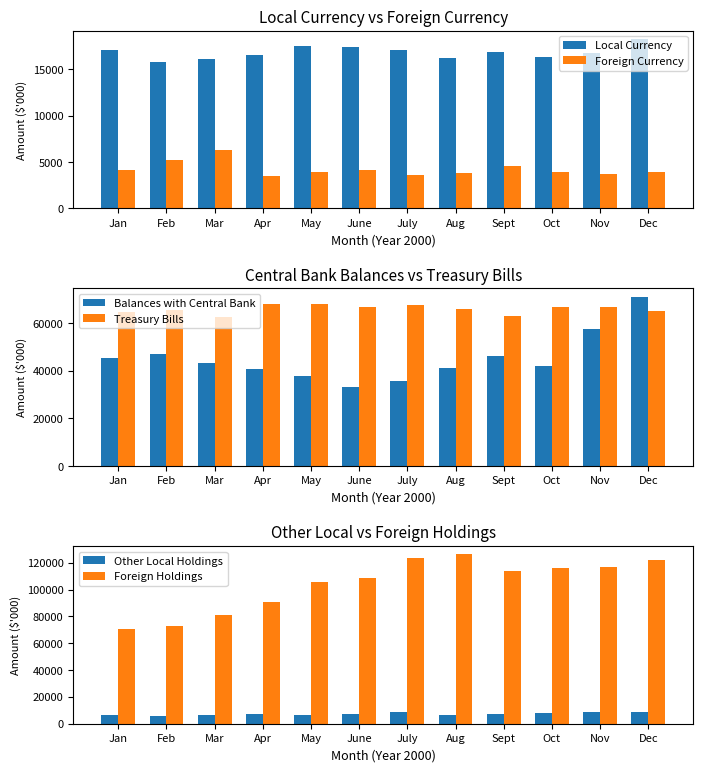

What is the label of the 3rd bar from the right?

Oct